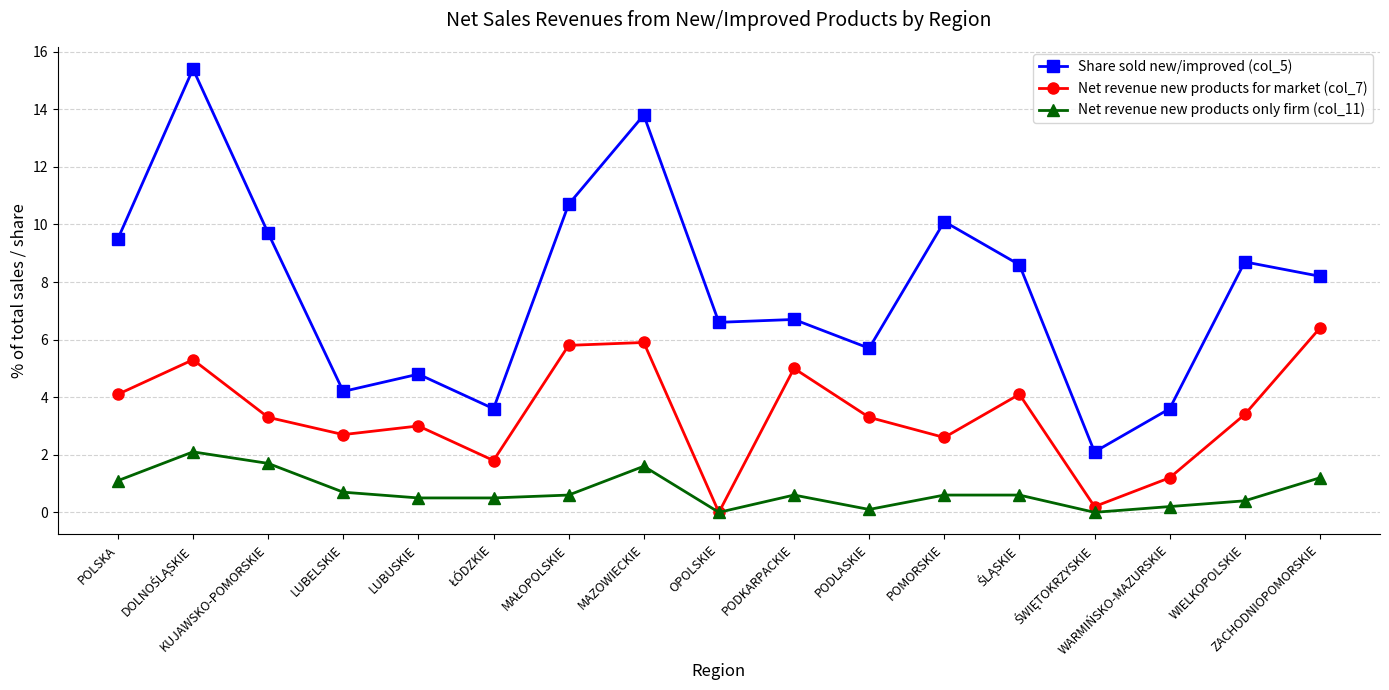

The Net revenue new products only firm (col_11) series shows 0.1 at PODLASKIE. True or false?

True